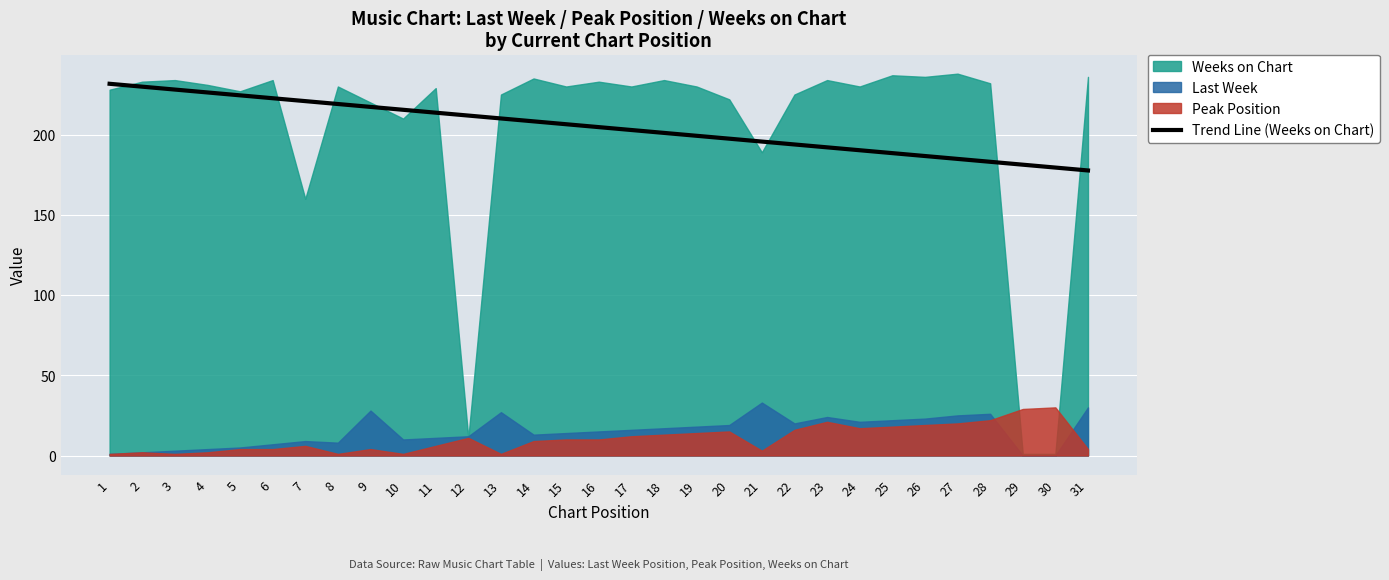

Which has a higher value, 28 or 8?

8